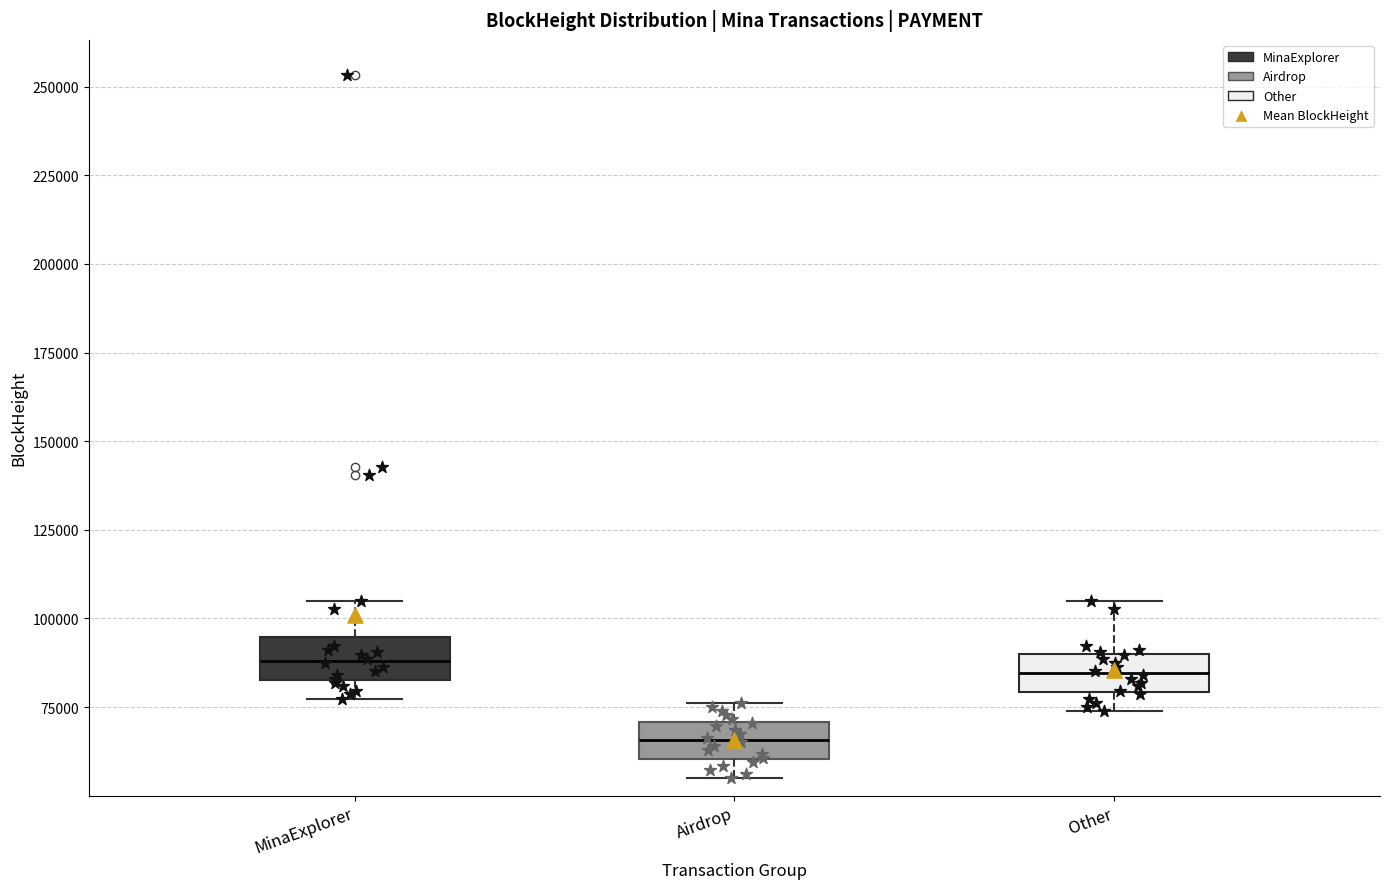

Reading left to right, read every box against the y-axis: the position of its median line, the range the box covers, and the ends of its whiskers. The values are not printed on the chart, so give them approximately, as read against the axis.

MinaExplorer: median 90000, box 85000 to 95000, whiskers 75000 to 105000
Airdrop: median 65000, box 60000 to 70000, whiskers 55000 to 75000
Other: median 85000, box 80000 to 90000, whiskers 75000 to 105000